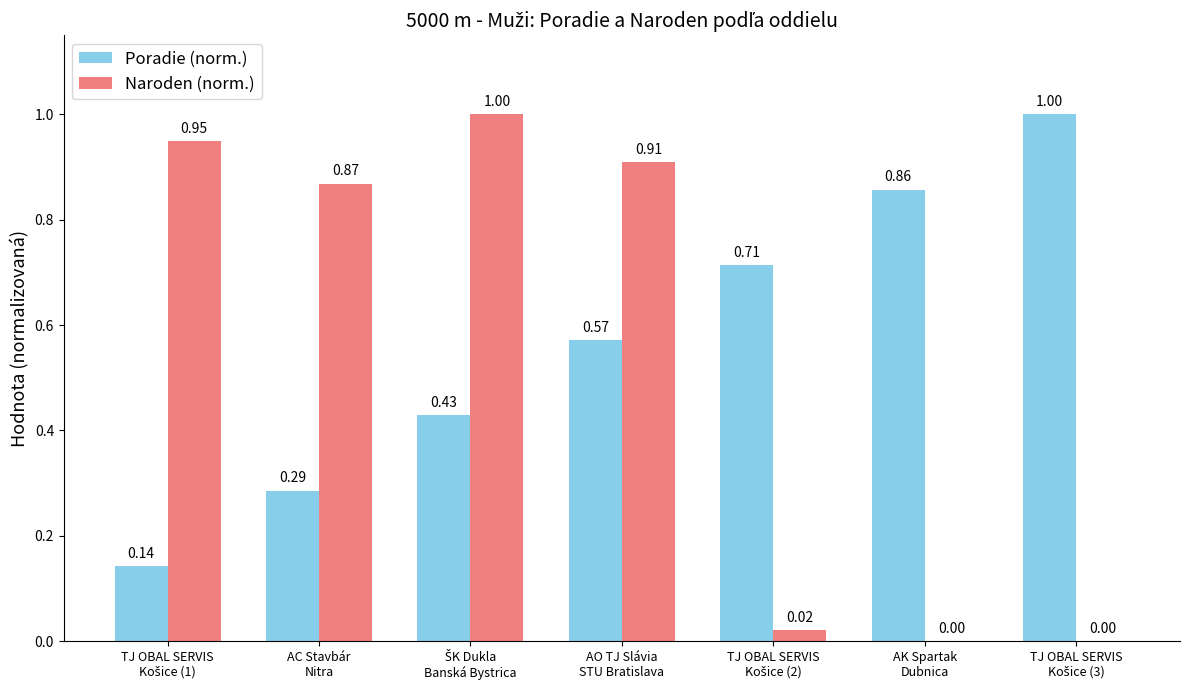

What is the sum of all Poradie (norm.) values?

4.0